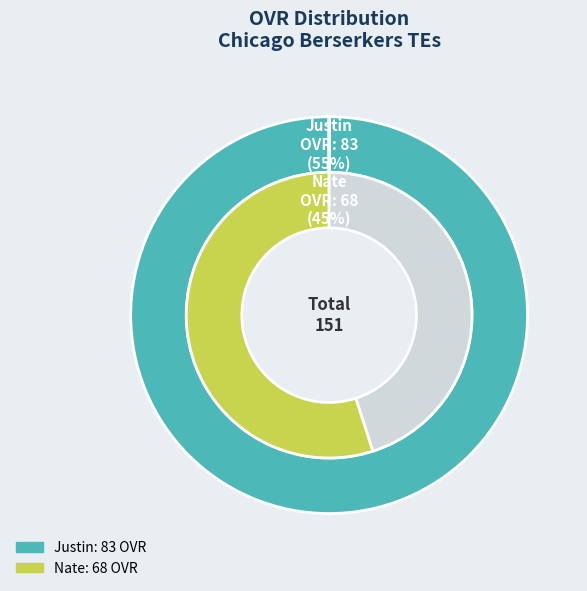

How much of the chart is everything except Justin?

45.0%